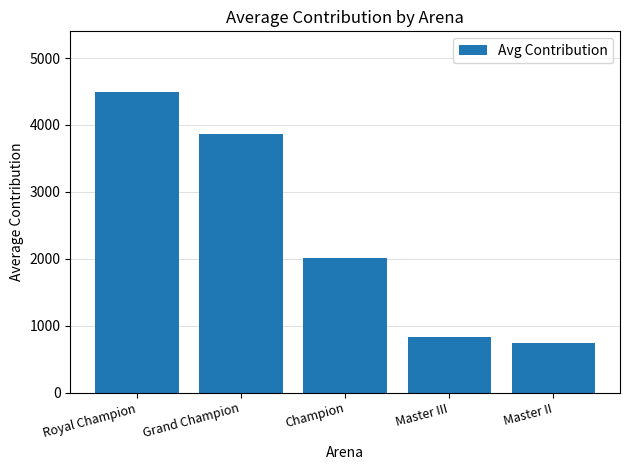

Is it true that the value at Champion is 2012.5?

True